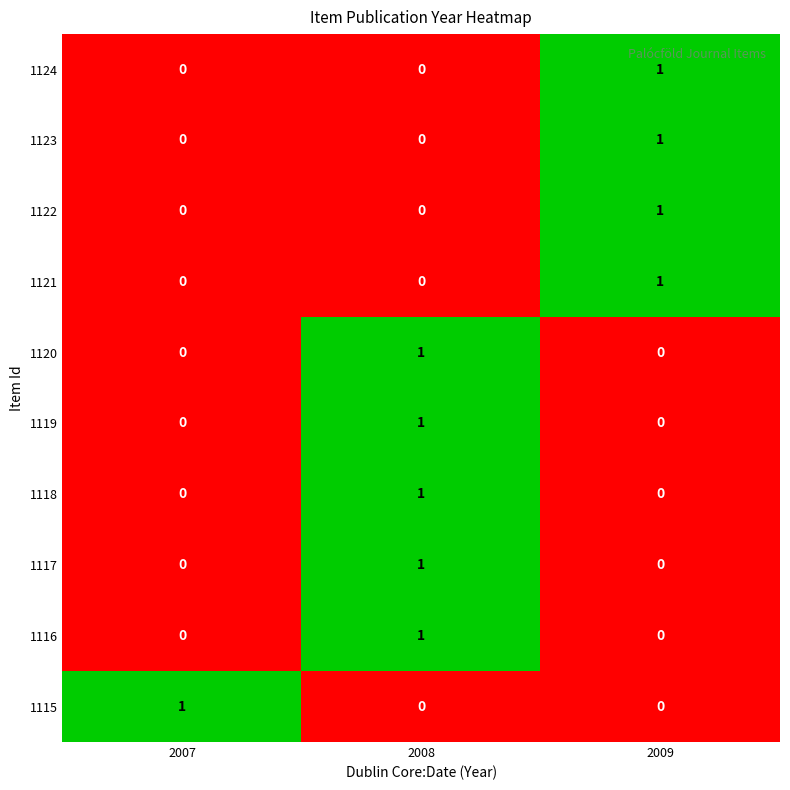

Count the 1119 values in the range 0 to 1.

3